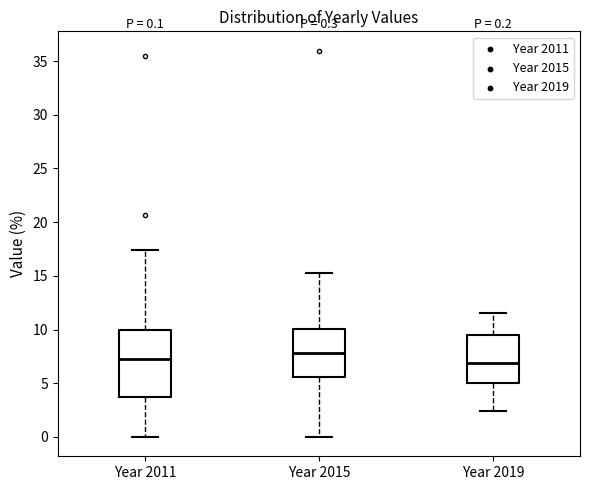

Comparing the boxes themselves (not the whiskers), which one is the tallest?

Year 2011